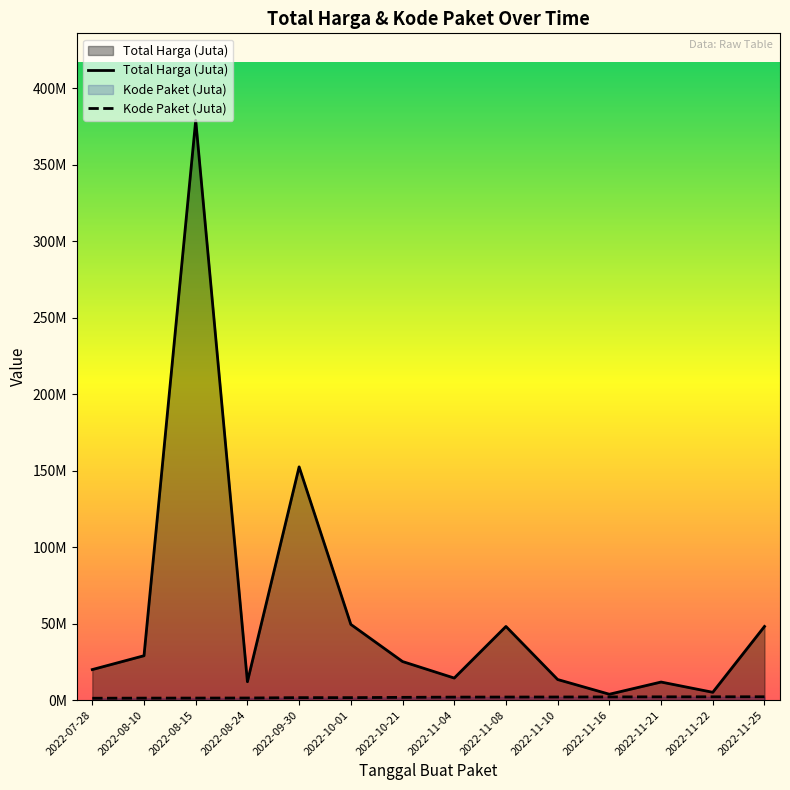

True or false: Kode Paket and Total Harga intersect in this chart.

False